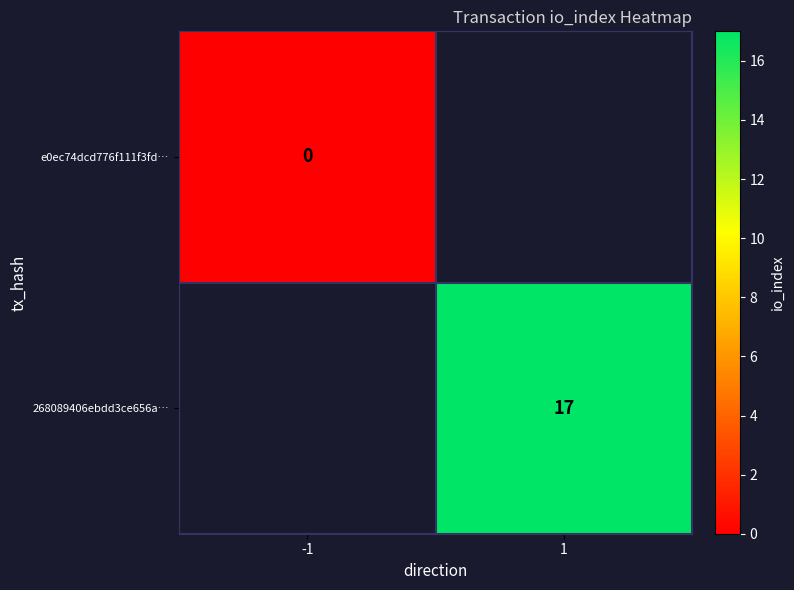

At -1, list the series in order from largest to smallest.

e0ec74dcd776f111f3fd…, 268089406ebdd3ce656a…